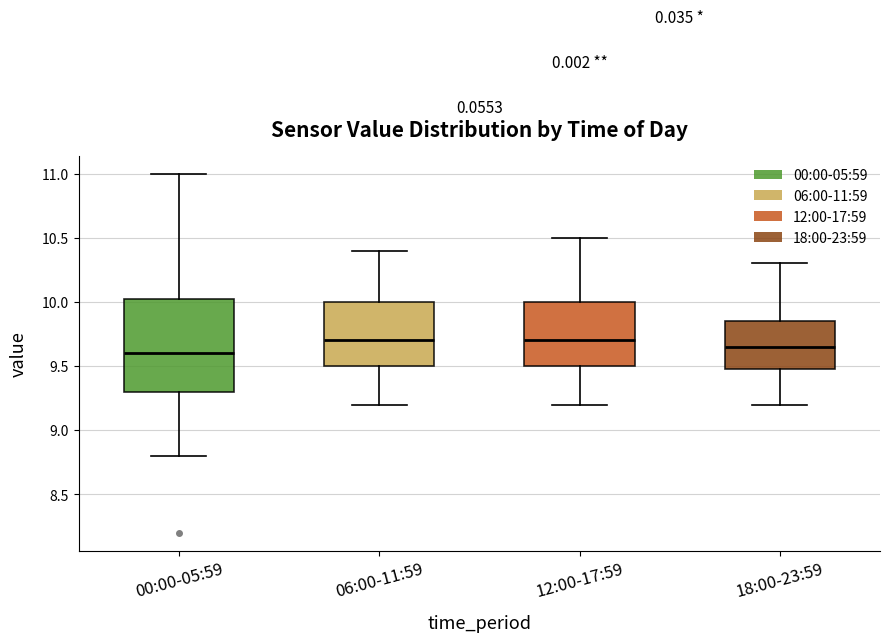

Reading left to right, transcribe this box plot: for each box, give where its median line is, the range the box spans, and where its two whiskers end, as read against the y-axis. The values are not printed on the chart, so give them approximately, as read against the axis.

00:00-05:59: median 9.60, box 9.30 to 10.05, whiskers 8.80 to 11.00
06:00-11:59: median 9.70, box 9.50 to 10.00, whiskers 9.20 to 10.40
12:00-17:59: median 9.70, box 9.50 to 10.00, whiskers 9.20 to 10.50
18:00-23:59: median 9.65, box 9.50 to 9.85, whiskers 9.20 to 10.30